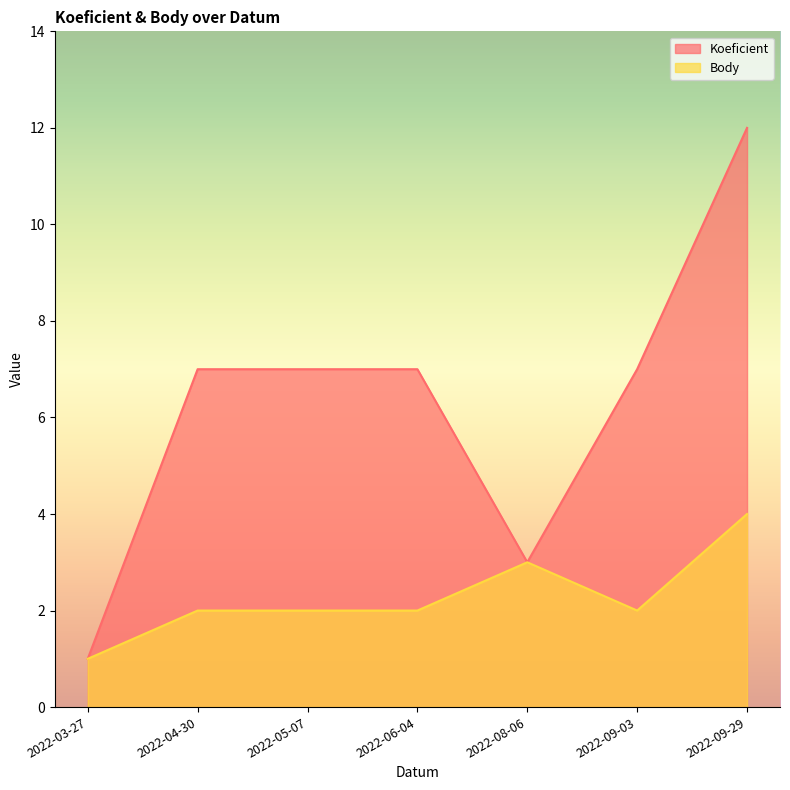

Reading right to left, what are all the values shown in this chart?

Koeficient: 12	7	3	7	7	7	1
Body: 4	2	3	2	2	2	1